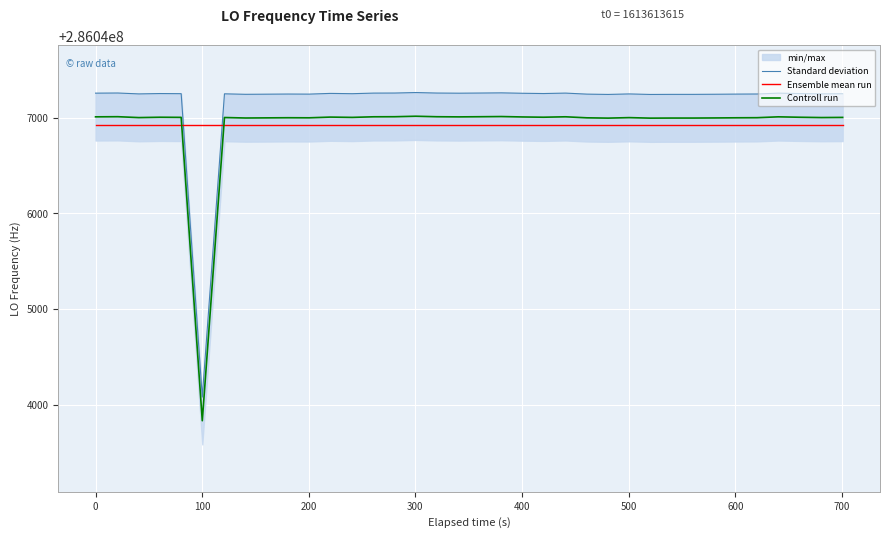

What is the sum of all Controll run values?

11441876971.2